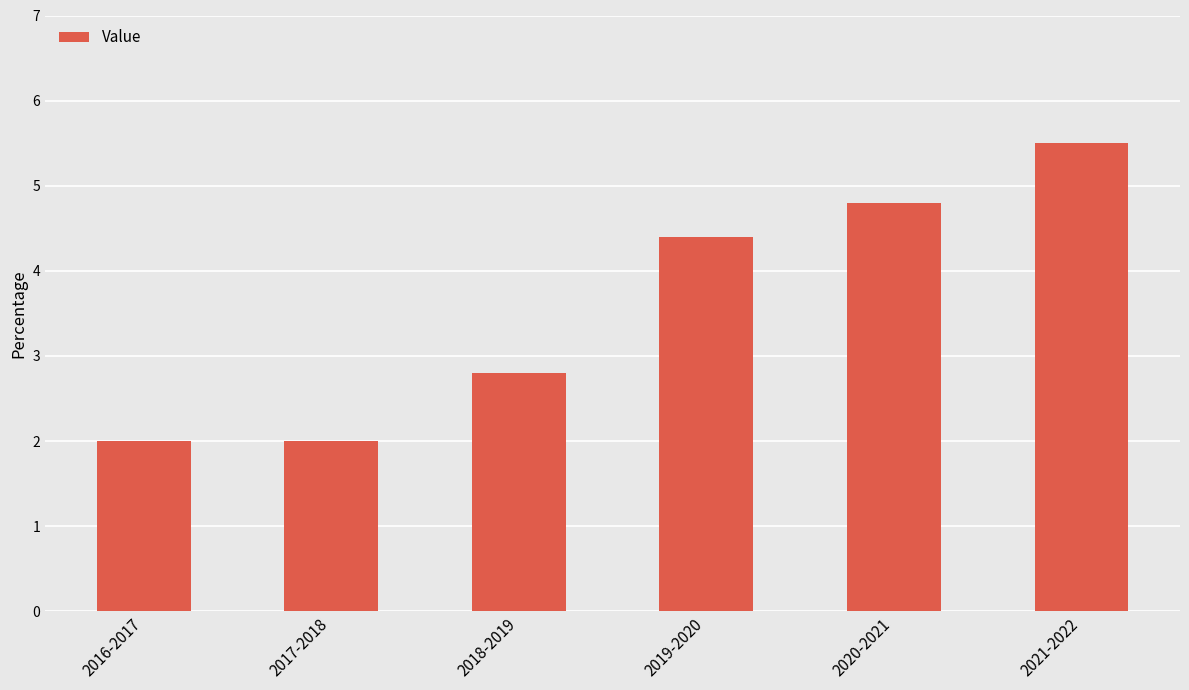

What is the label of the 1st bar from the left?

2016-2017